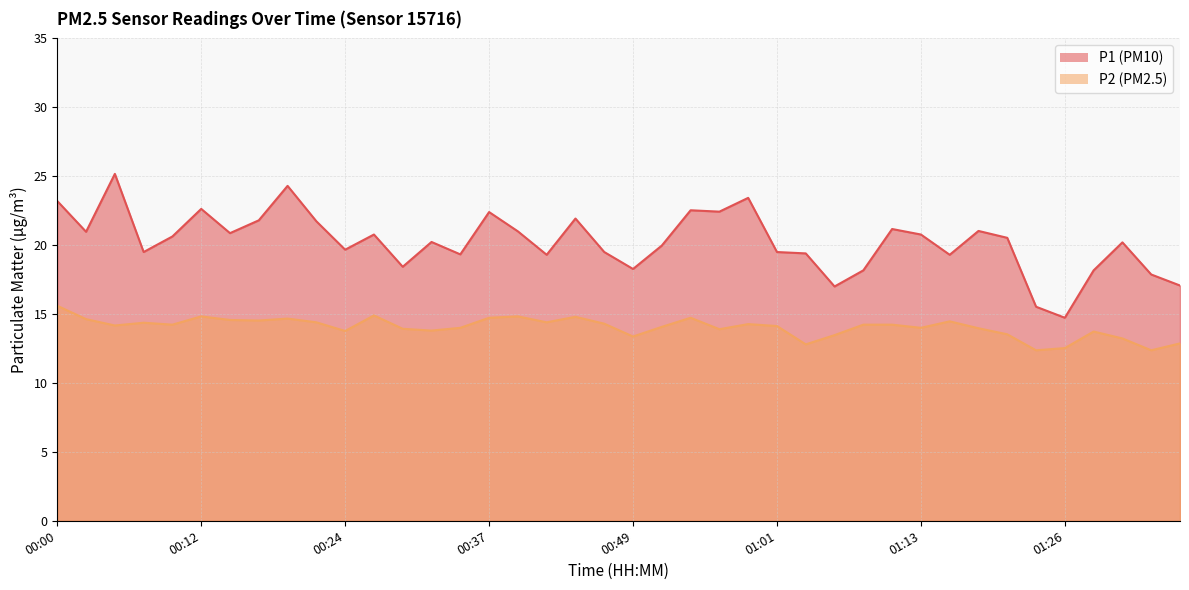

Rank the categories by P2 value from highest to lowest.

00:00, 00:27, 00:12, 00:39, 00:44, 00:37, 00:54, 00:19, 00:02, 00:15, 00:17, 01:16, 00:22, 00:41, 00:07, 00:46, 00:59, 00:10, 01:09, 01:11, 00:05, 01:01, 00:51, 00:34, 01:13, 01:18, 00:29, 00:56, 00:32, 00:24, 01:28, 01:21, 01:06, 00:49, 01:31, 01:36, 01:04, 01:26, 01:23, 01:33